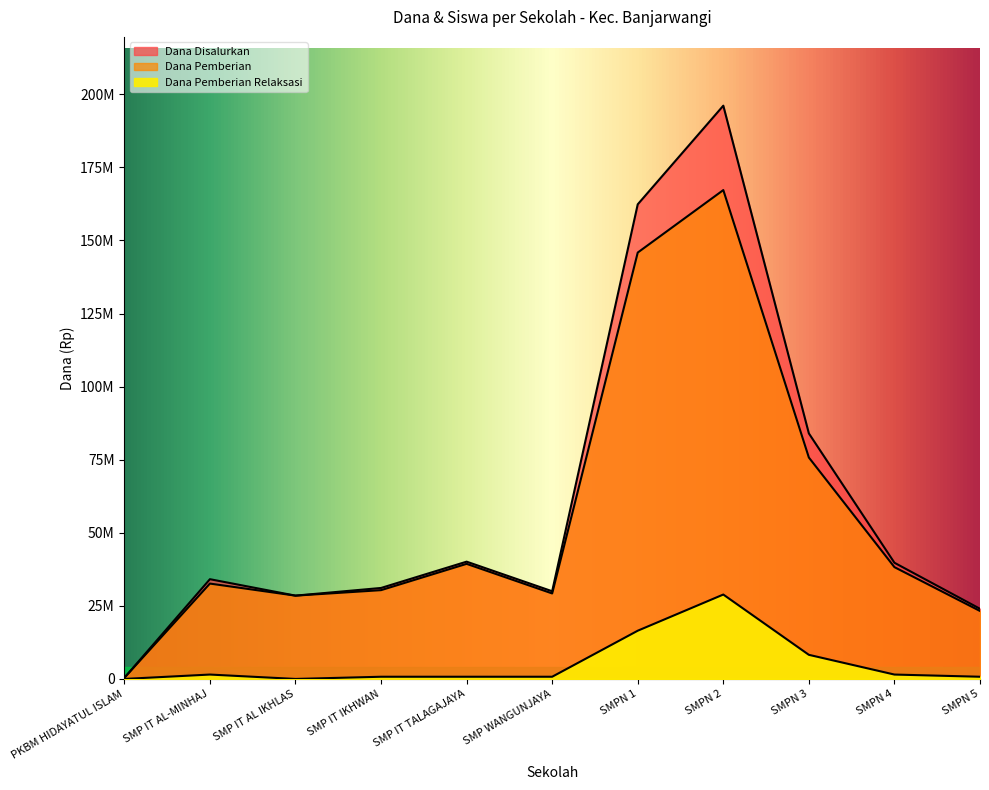

How many positive values does the Dana Pemberian Relaksasi series have?

9